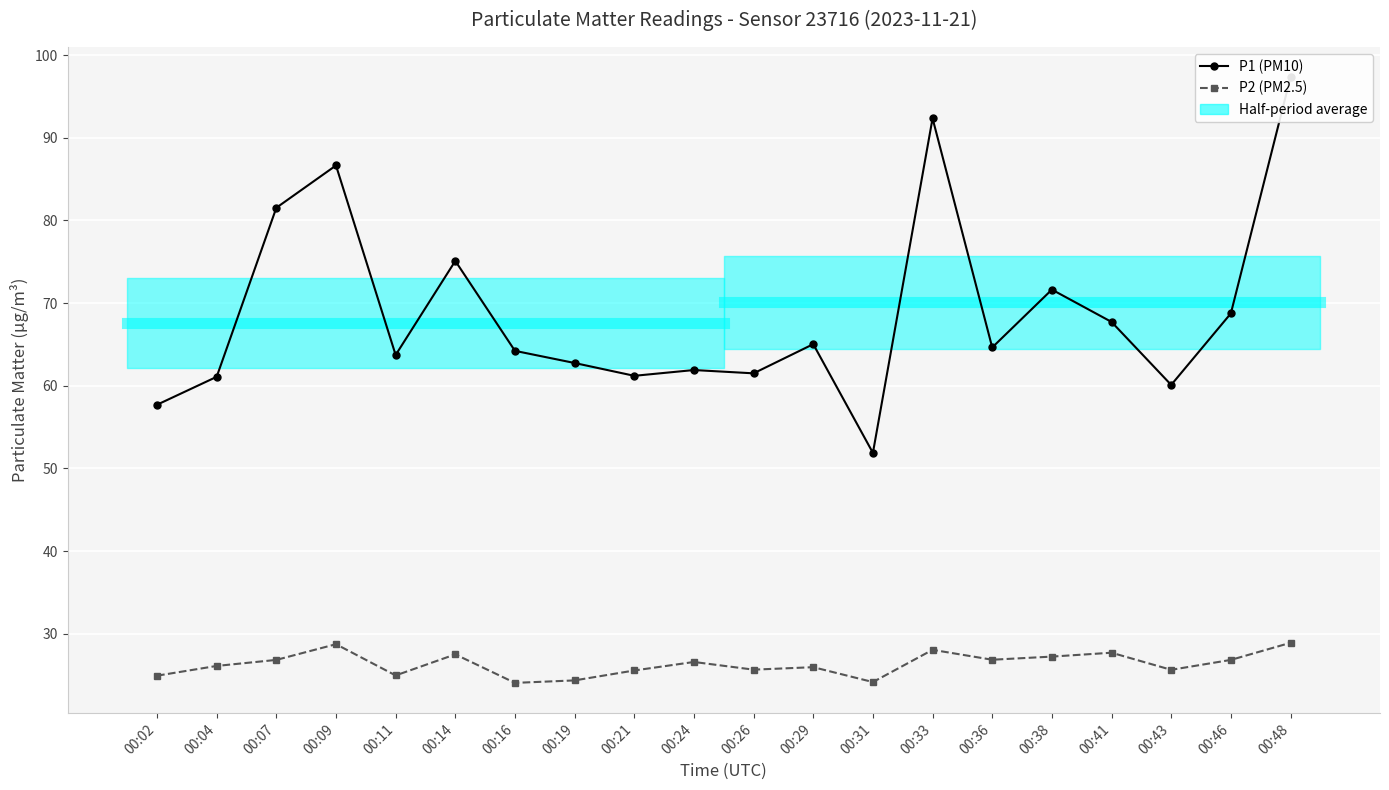

What is the maximum value for P2 (PM2.5)?

28.9